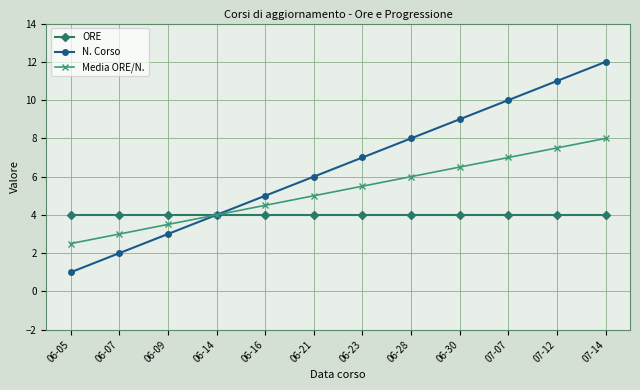

What is the smallest value displayed?

1.0